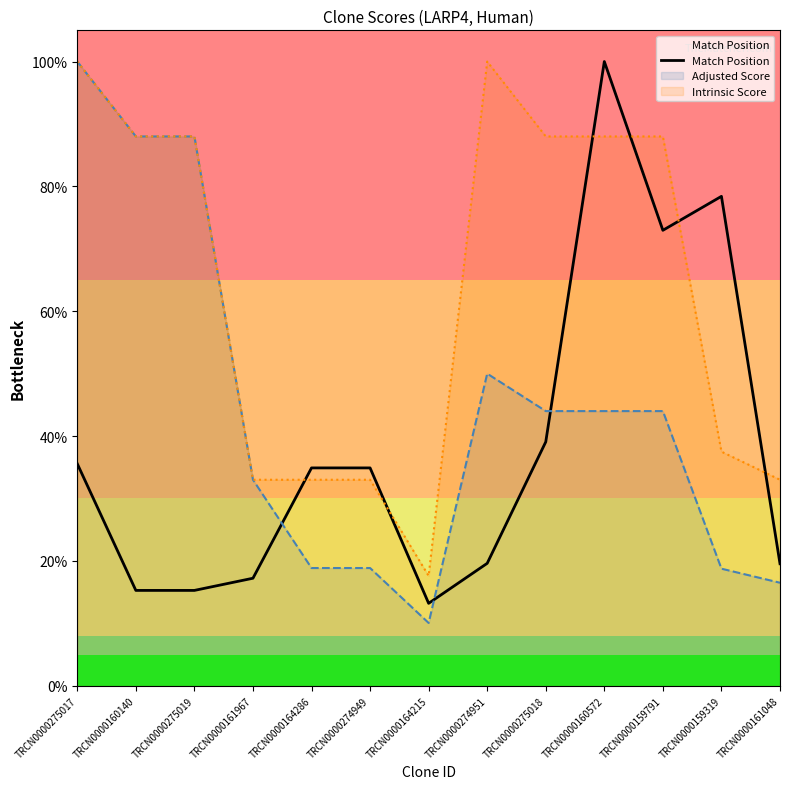

What is the change in value from TRCN0000159319 to TRCN0000161048?

-0.6